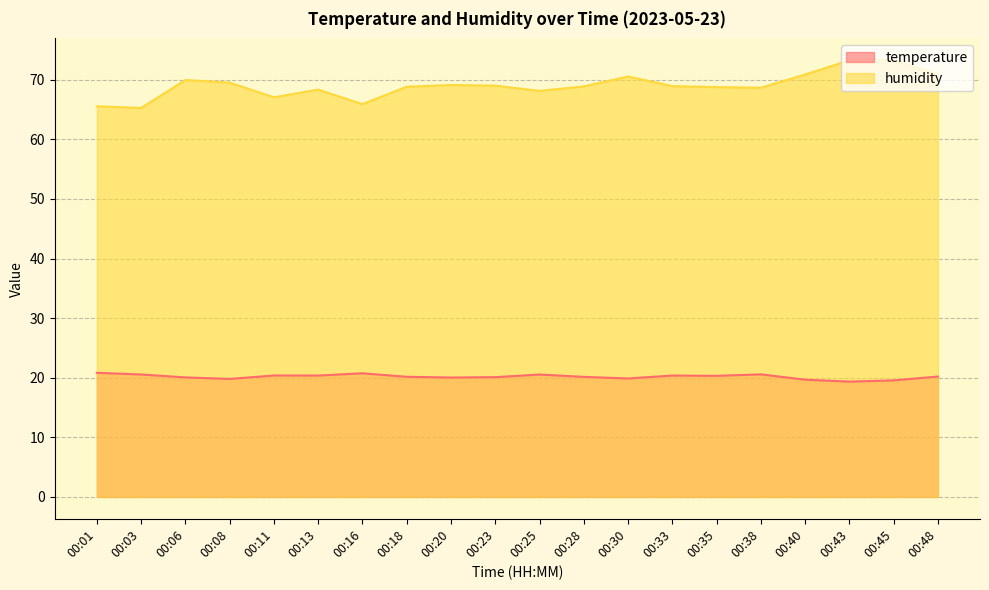

True or false: temperature has a value of 20.2 at 00:18.

True